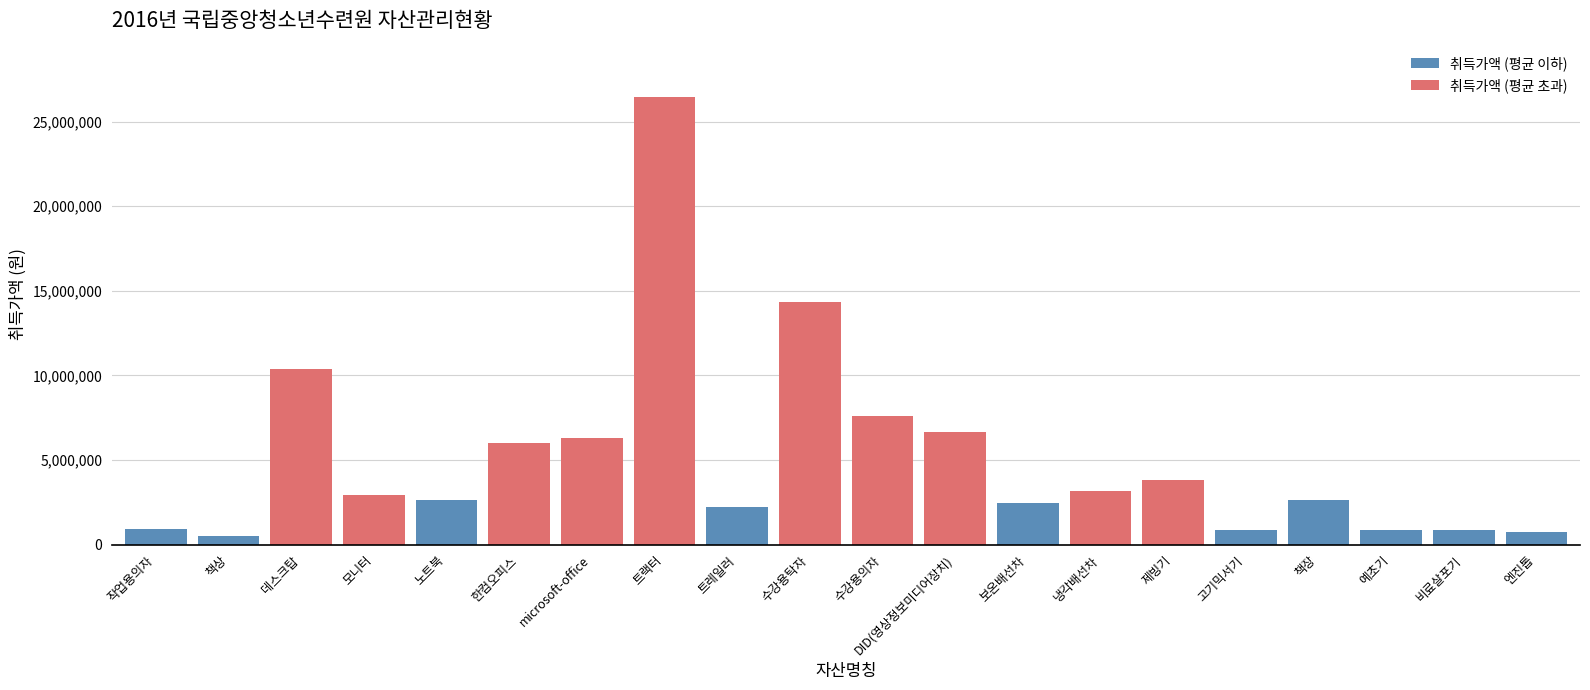

What is the value of the 5th bar from the left?

2622680